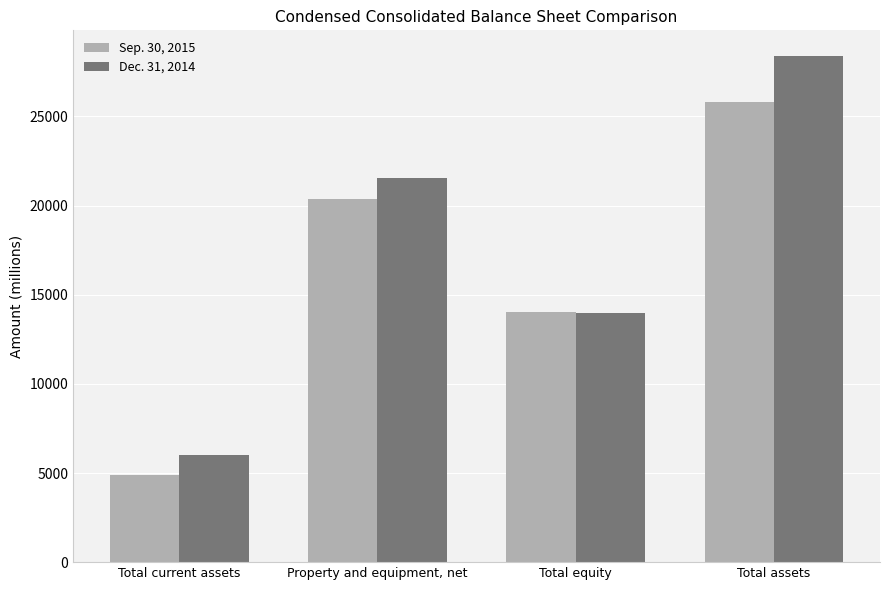

What is the approximate value of Dec. 31, 2014 at Total current assets?

6001